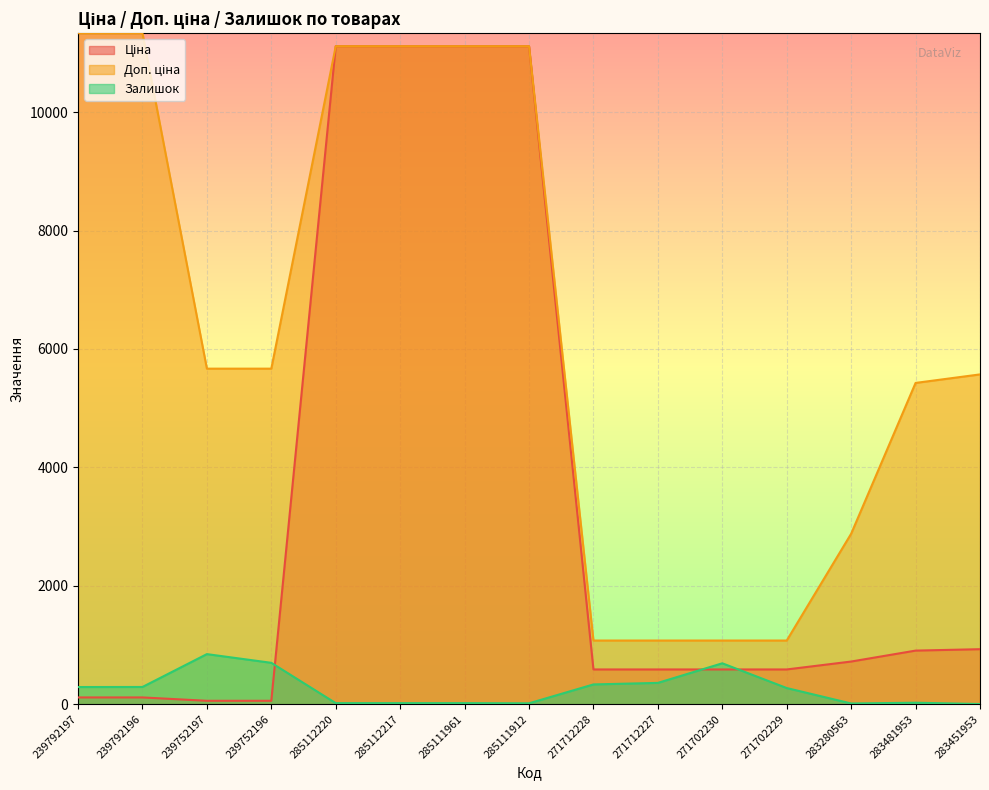

What is the difference between the second highest and minimum values in the Доп. ціна series?

10259.5